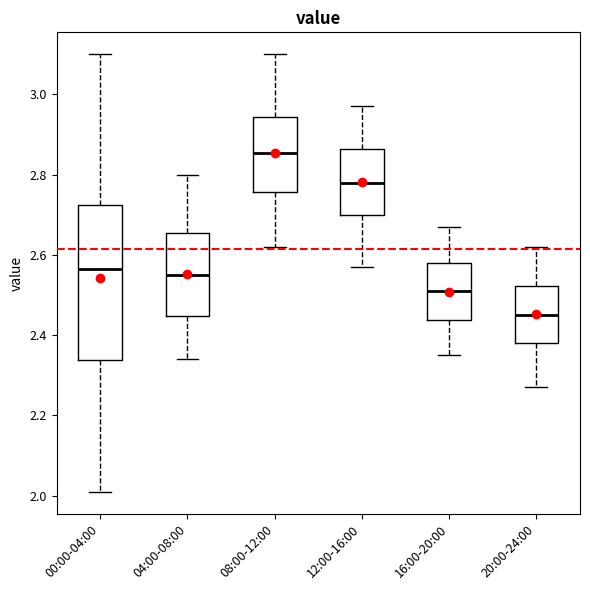

Where does the median line of the box for 00:00-04:00 sit on the y-axis? The values are not printed on the chart, so give them approximately, as read against the axis.

2.56